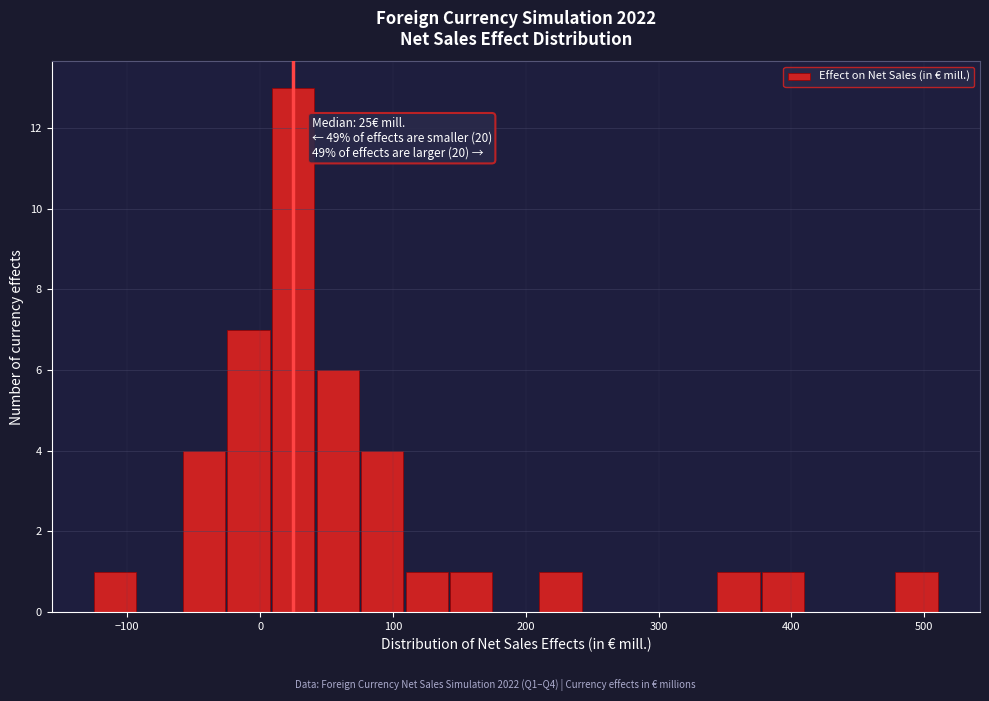

Read against the x-axis, roughly where is the centre of the tallest bar?

20